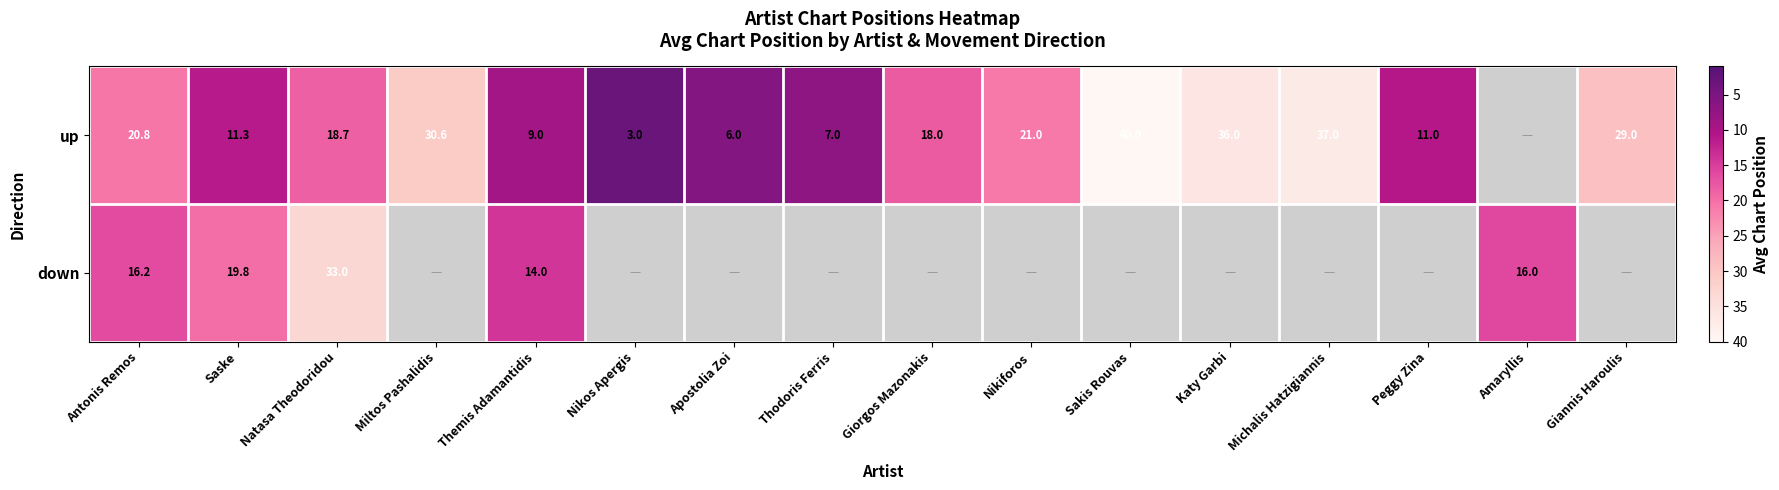

How many distinct data groups are displayed?

2